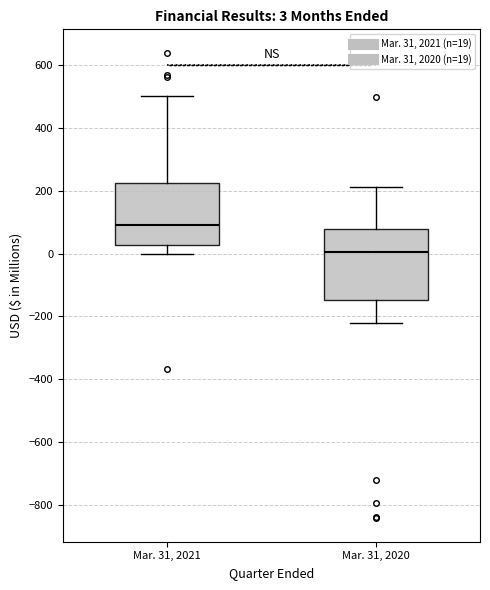

Which box has the highest median line?

Mar. 31, 2021